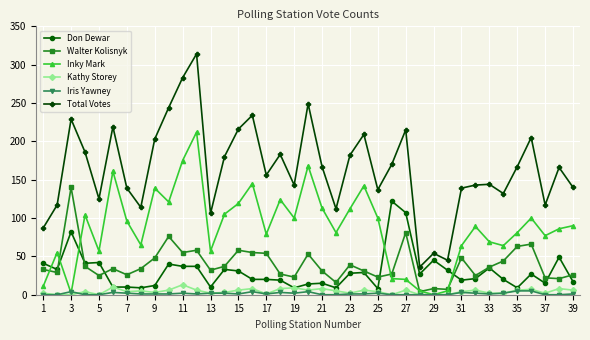

How many interior local peaks does the Total Votes series have?

12